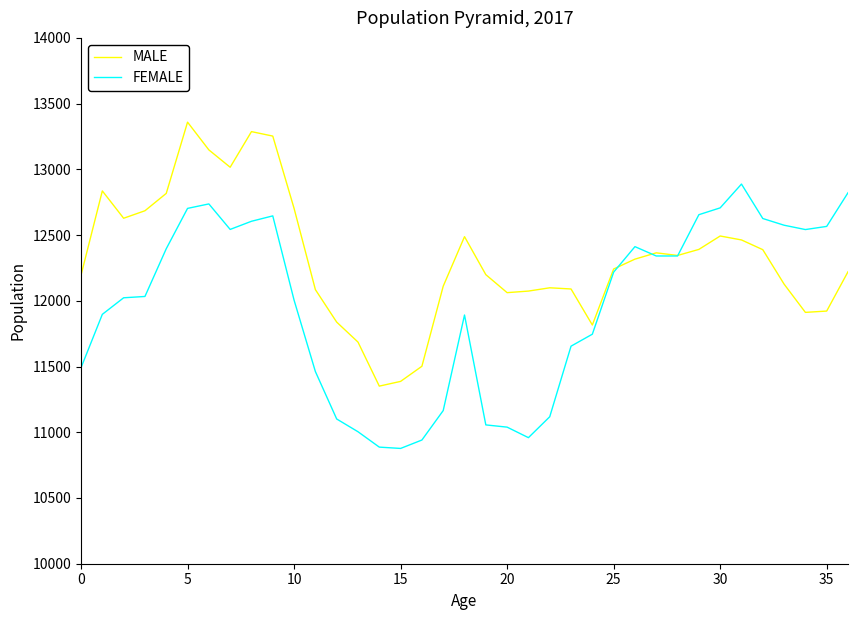

List the series in order of their peak value, highest first.

MALE, FEMALE